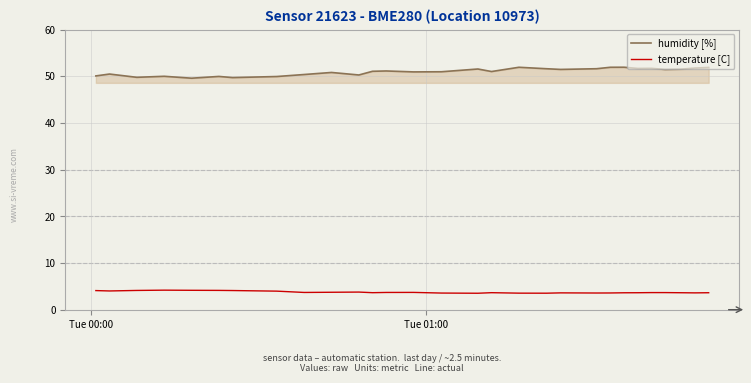

How many lines are shown in the chart?

2